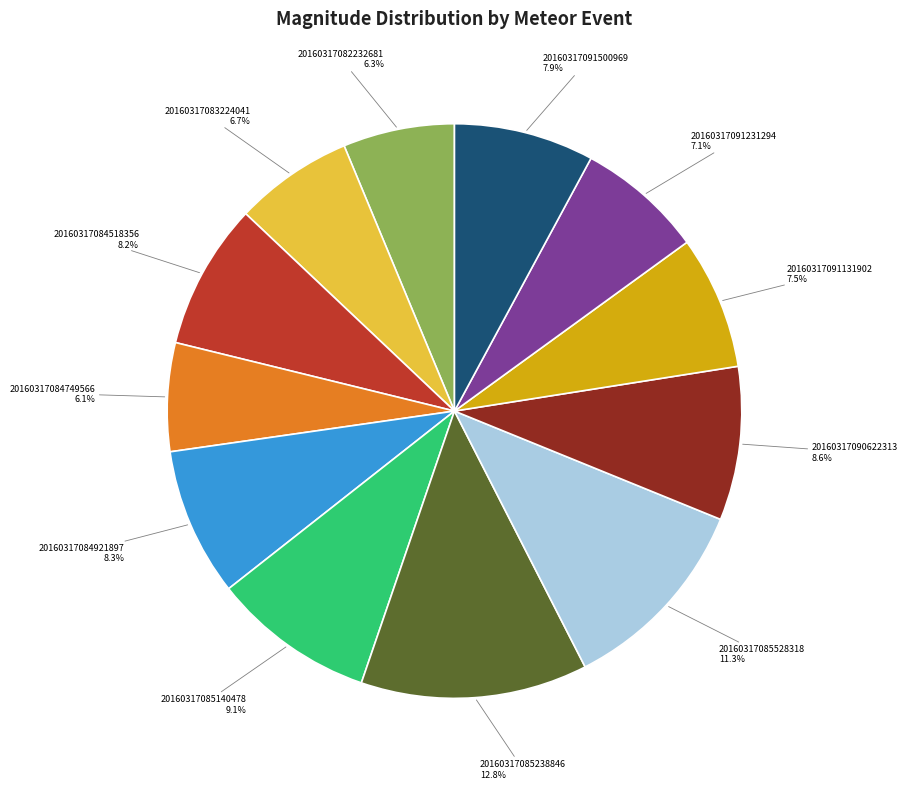

Is 20160317090622313 the majority of the pie?

No